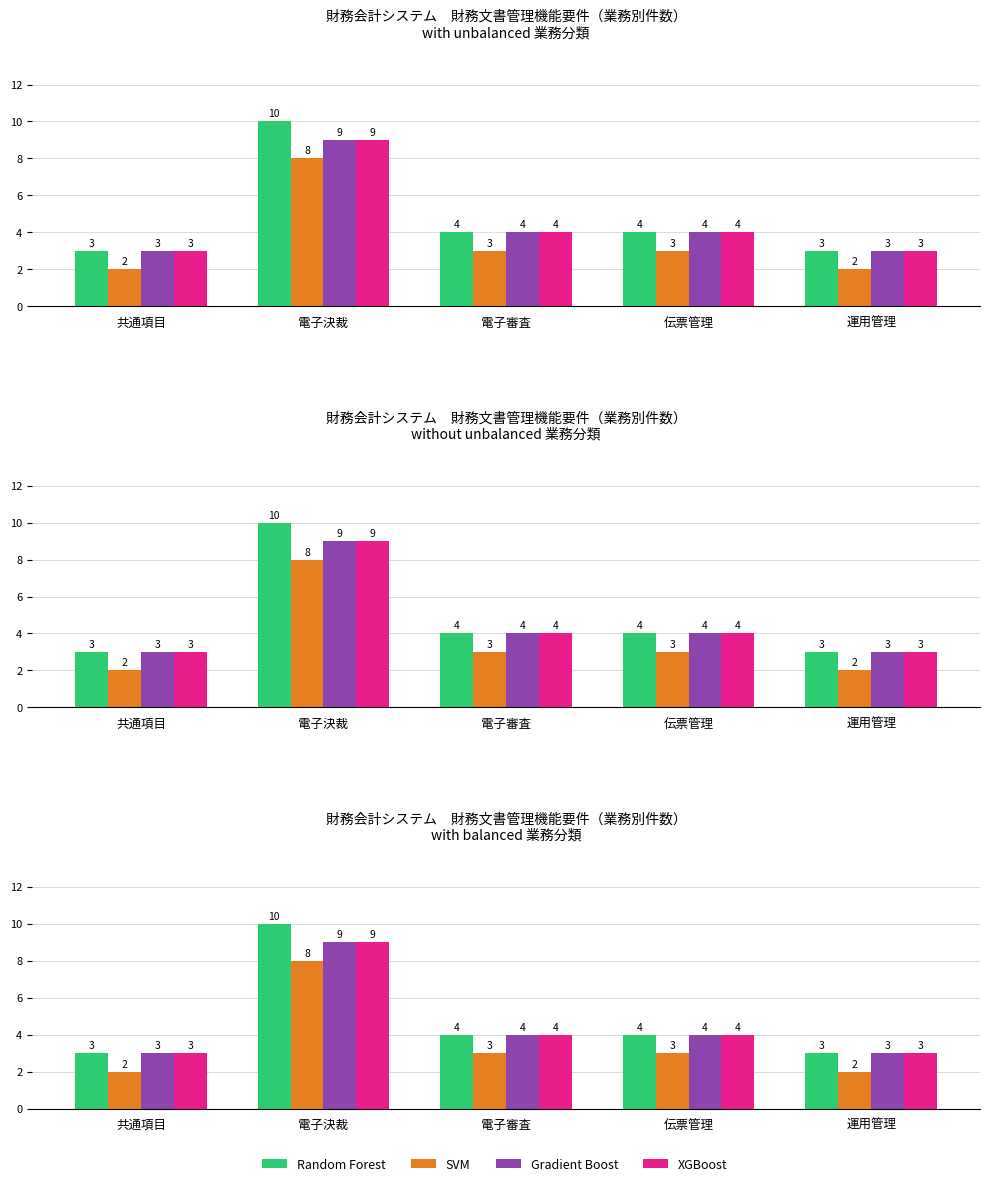

At which label does Random Forest reach its minimum?

共通項目